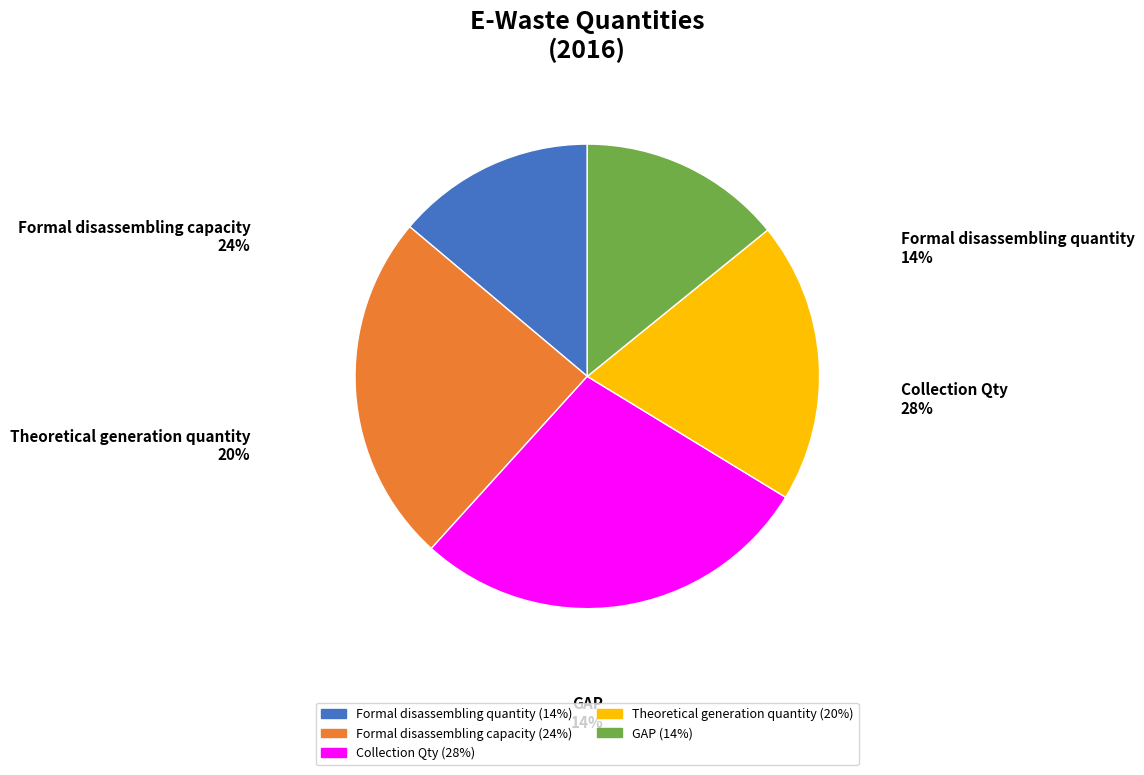

True or false: Theoretical generation quantity accounts for 25% of the total.

False